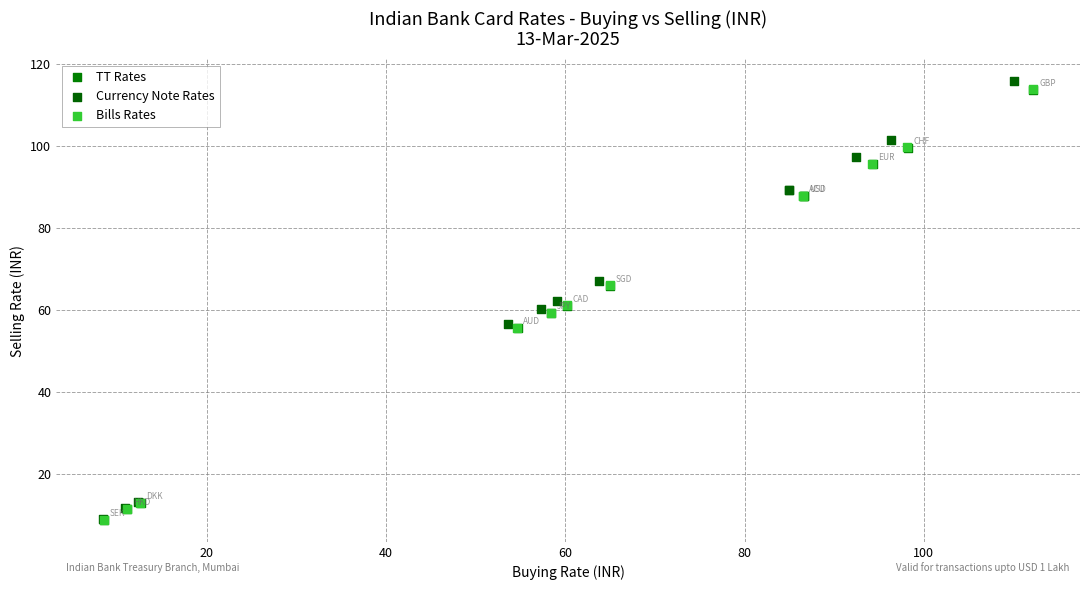

Which series has the widest spread of Y values?

Currency Note Rates